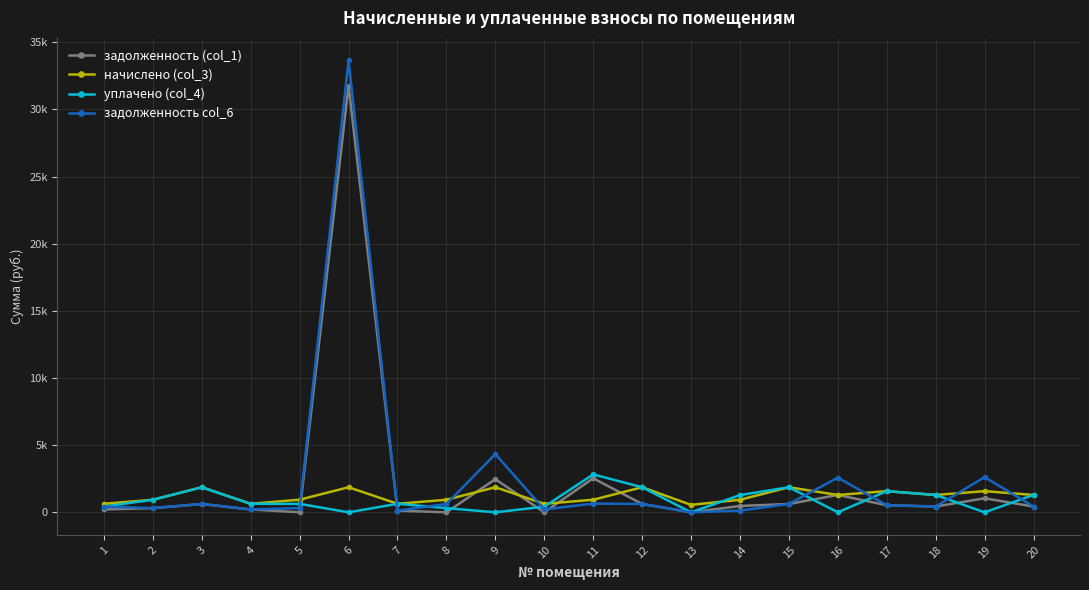

What are all the series names shown in the legend?

задолженность (col_1), начислено (col_3), уплачено (col_4), задолженность col_6